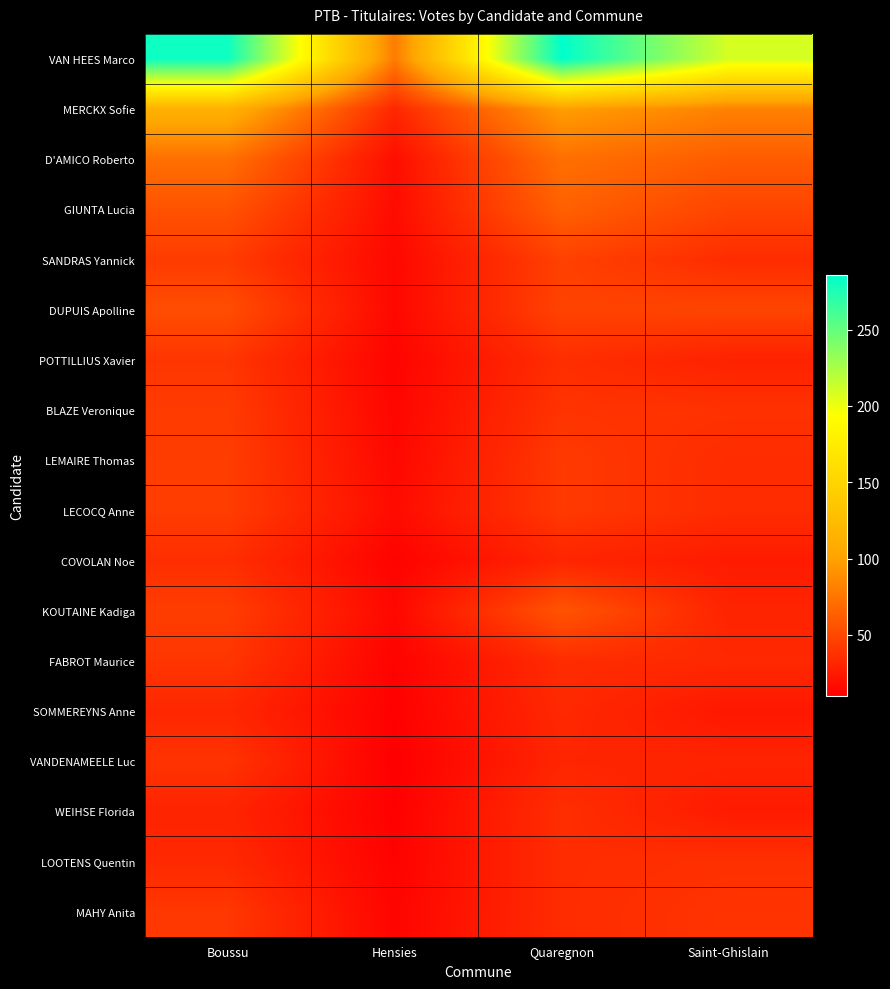

Which series has the widest spread of values?

VAN HEES Marco